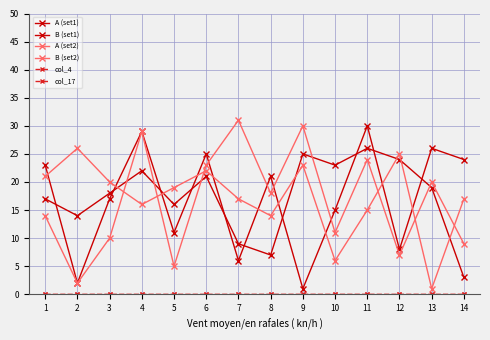

What is the value of the A (set1) point at the 5th from the left?

16